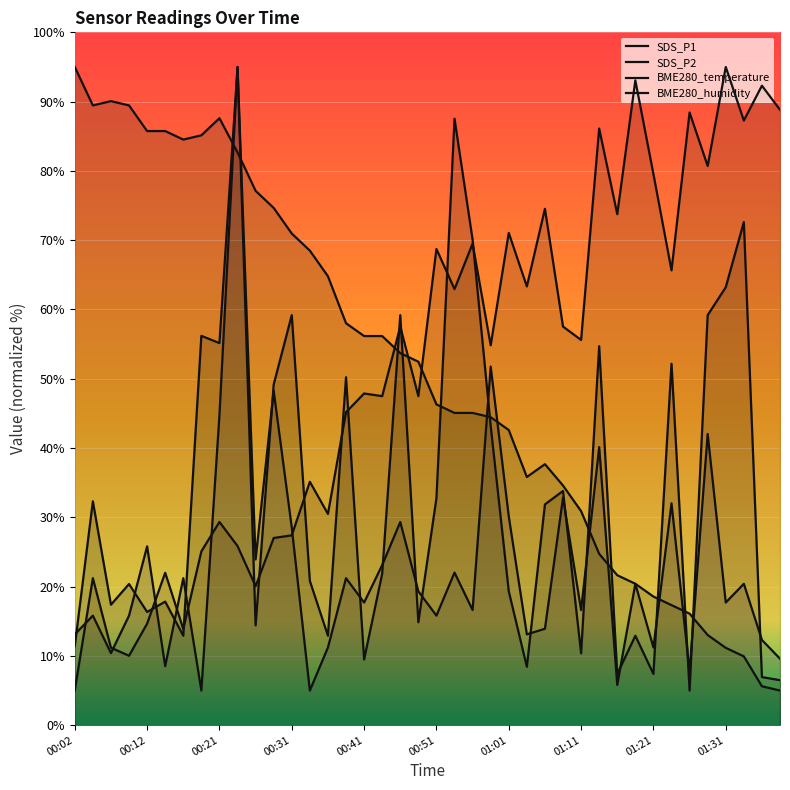

Where is the first local minimum for BME280_temperature?

00:12